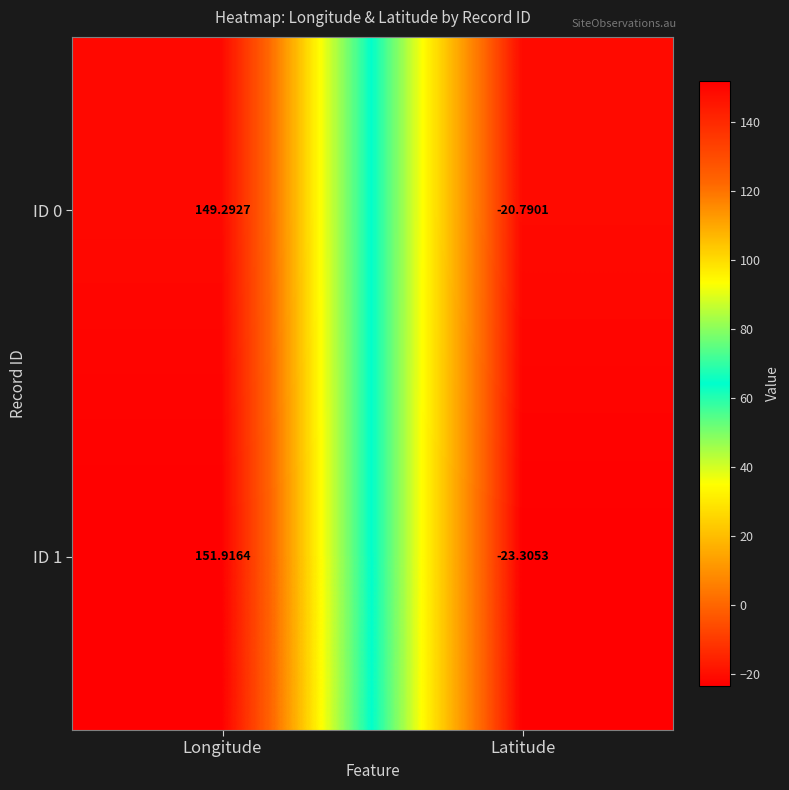

At which category is the sum across all series the highest?

Longitude